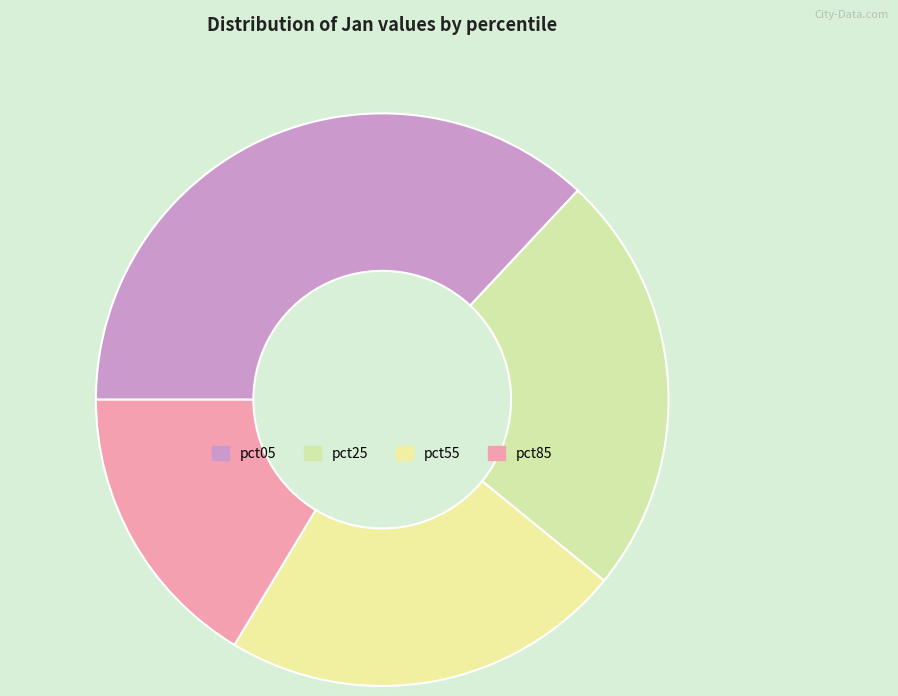

Is there any slice that represents more than half of the pie?

No